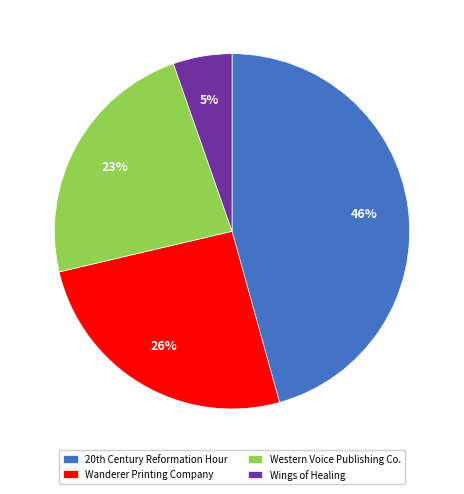

How many slices are in this pie chart?

4